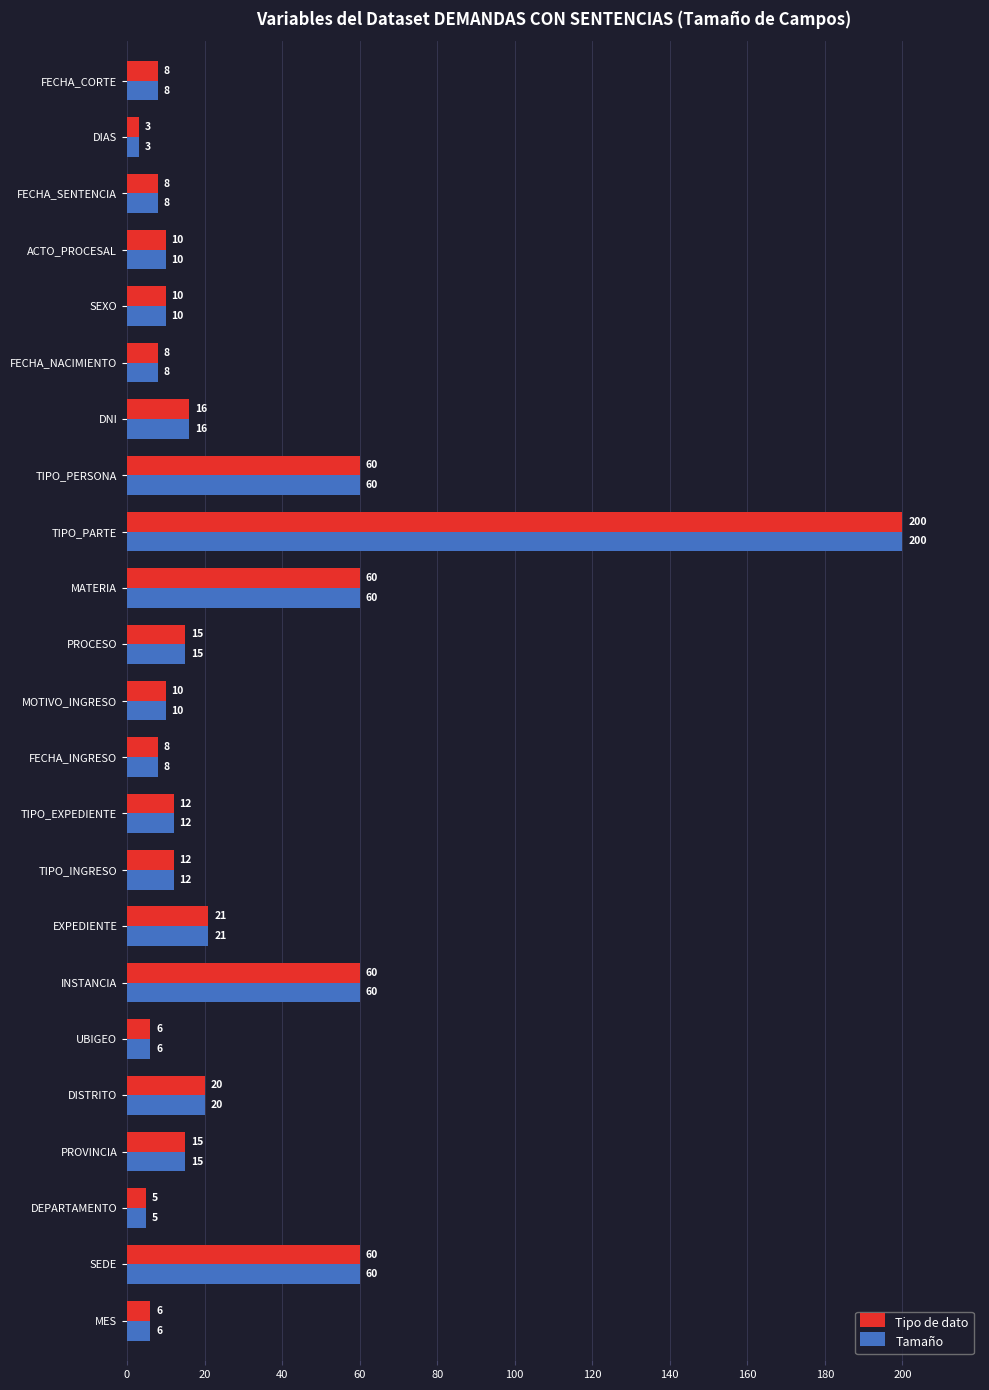

What value does the Tipo de dato series have at SEDE, to the nearest 5?

60